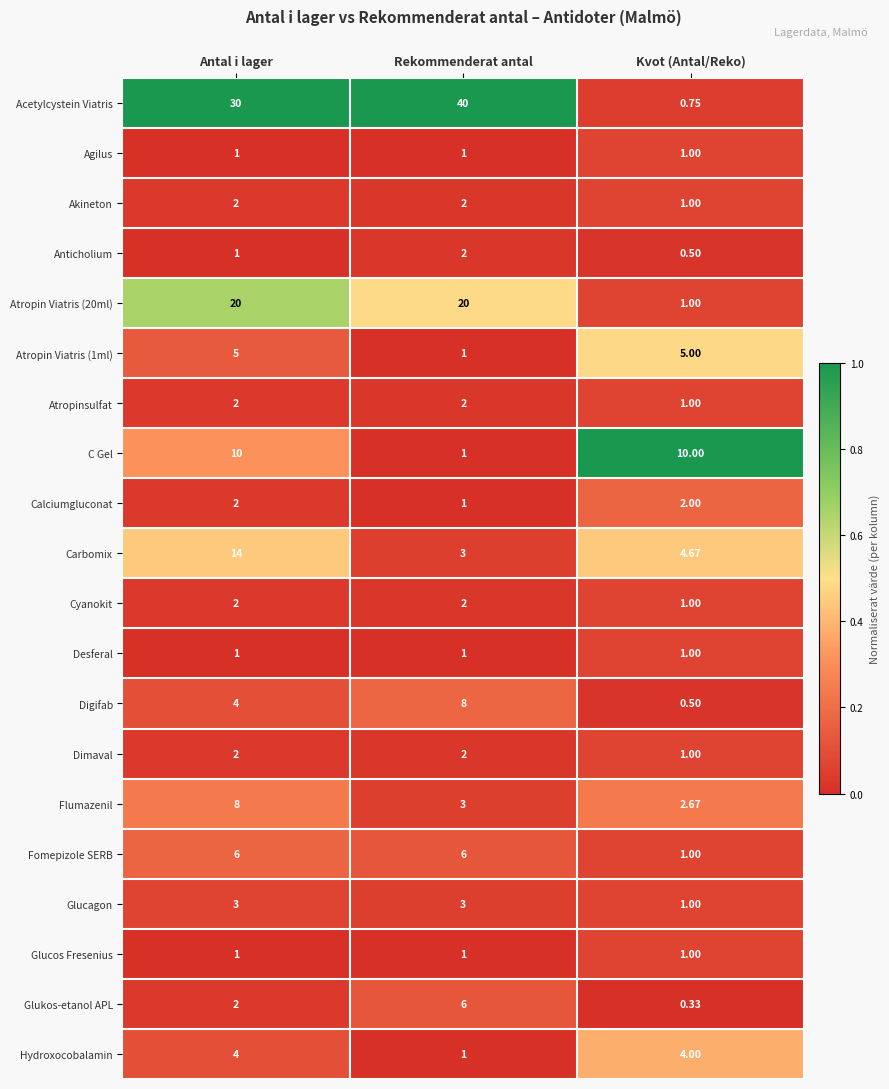

Which series has the widest spread of values?

Acetylcystein Viatris